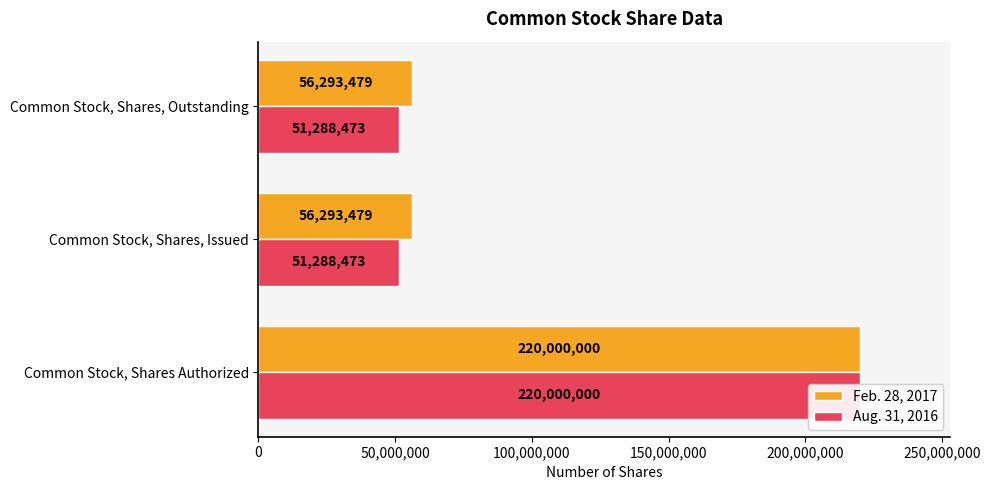

How many groups of bars are there?

3